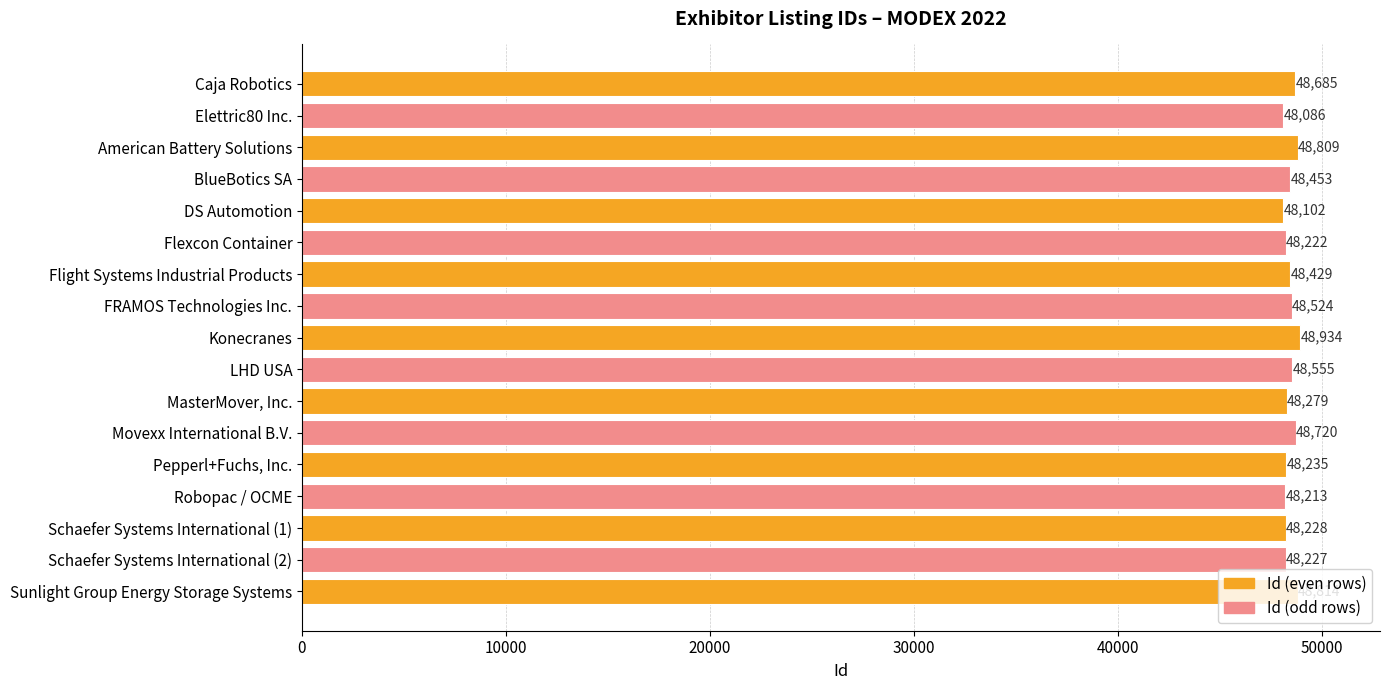

What is the smallest value displayed?

48086